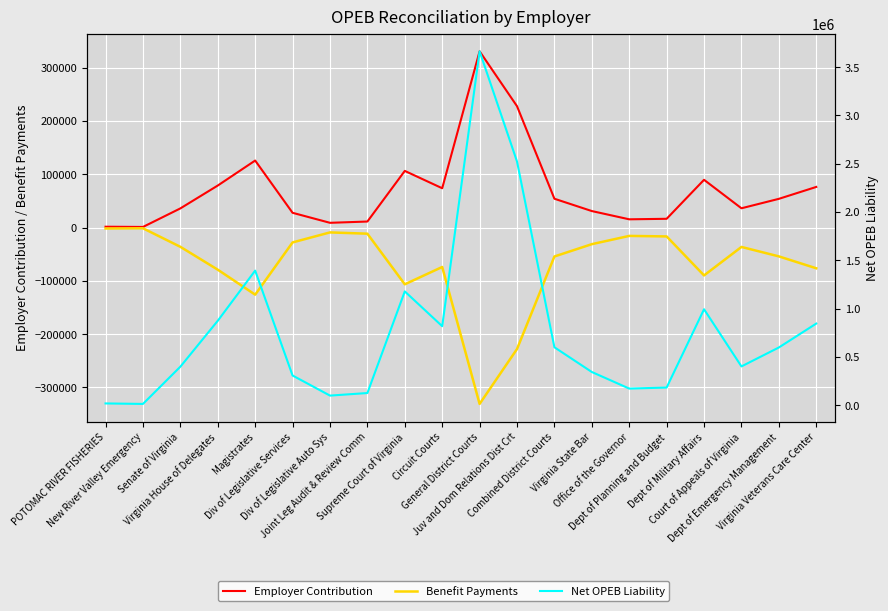

List the labels in order of Employer Contribution value, smallest first.

New River Valley Emergency, POTOMAC RIVER FISHERIES, Div of Legislative Auto Sys, Joint Leg Audit & Review Comm, Office of the Governor, Dept of Planning and Budget, Div of Legislative Services, Virginia State Bar, Senate of Virginia, Court of Appeals of Virginia, Dept of Emergency Management, Combined District Courts, Circuit Courts, Virginia Veterans Care Center, Virginia House of Delegates, Dept of Military Affairs, Supreme Court of Virginia, Magistrates, Juv and Dom Relations Dist Crt, General District Courts